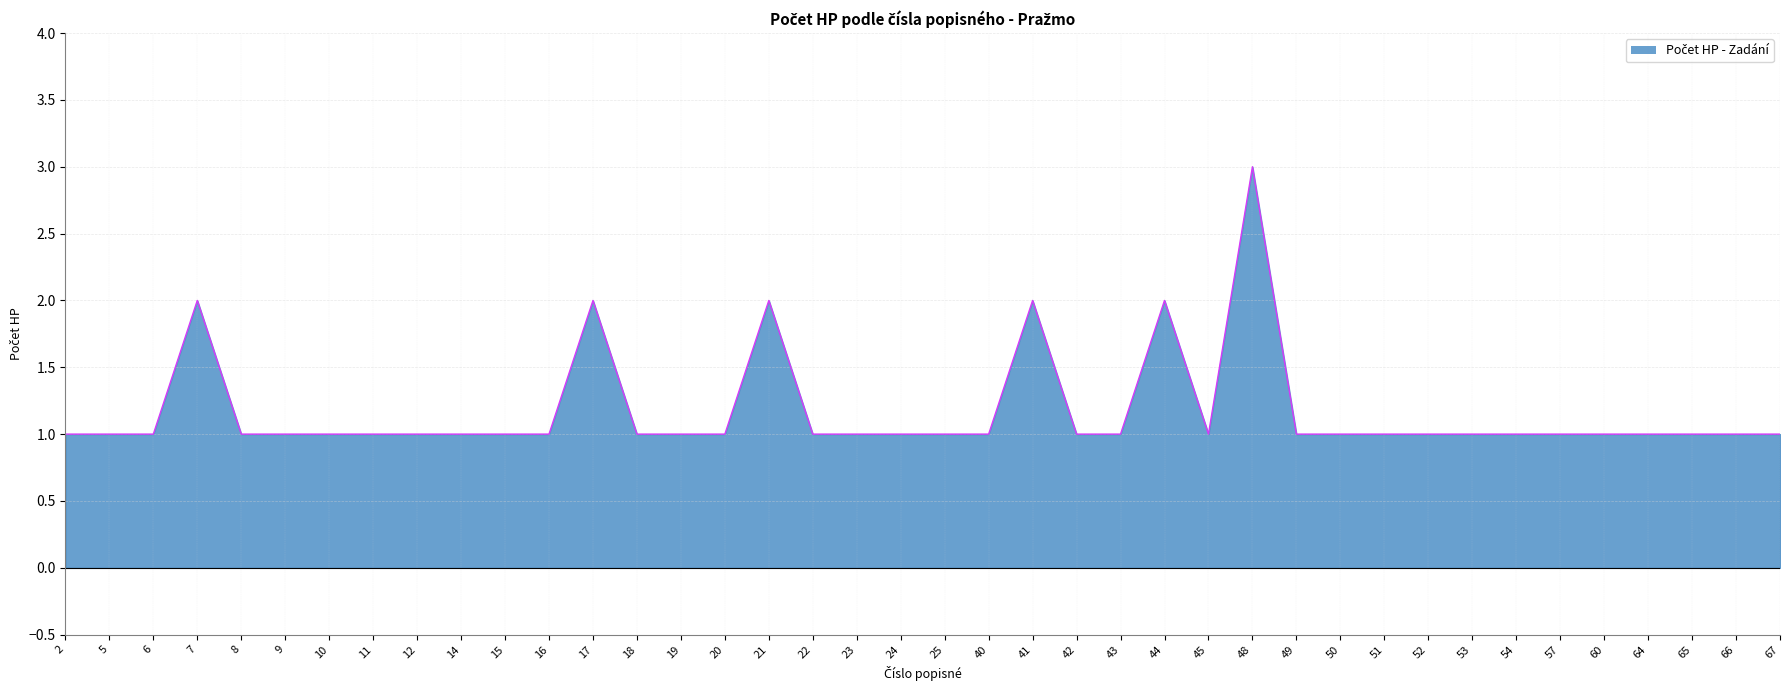

Which label corresponds to the largest value in the chart?

48